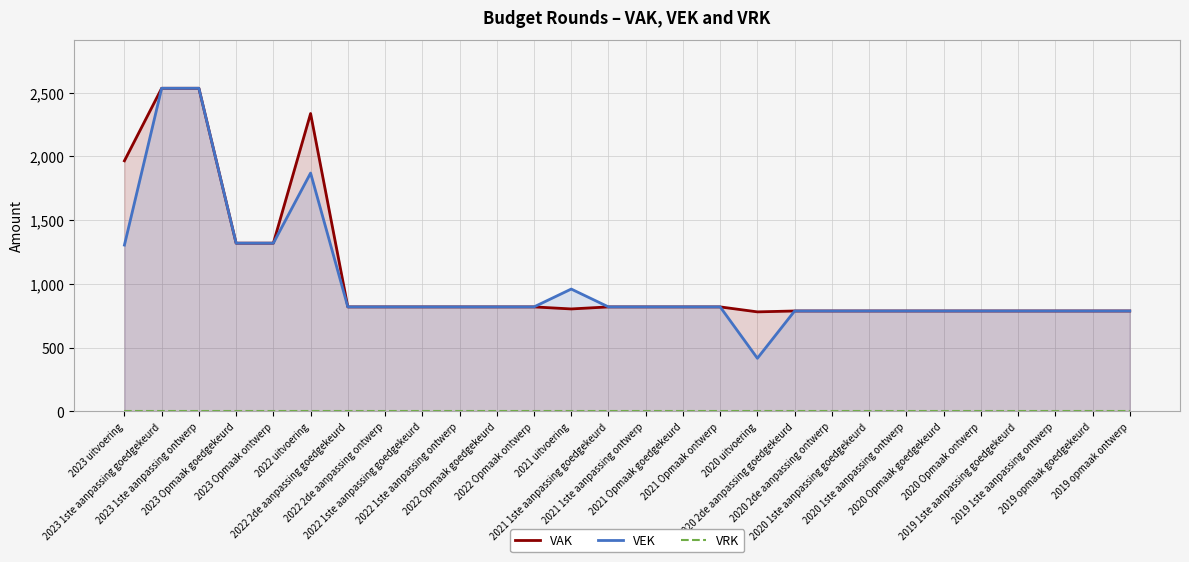

What is the maximum value shown in the chart?

2534